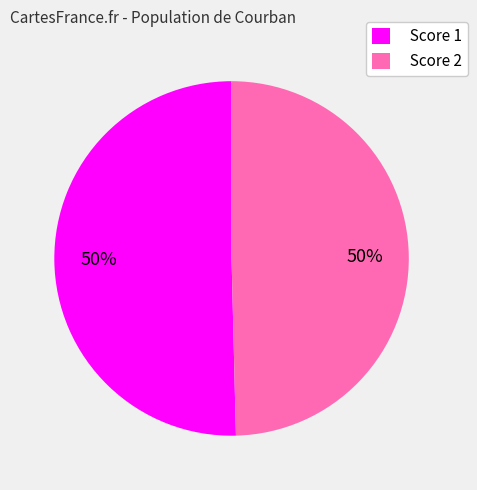

Is it true that Score 1 is 50% of the pie?

True